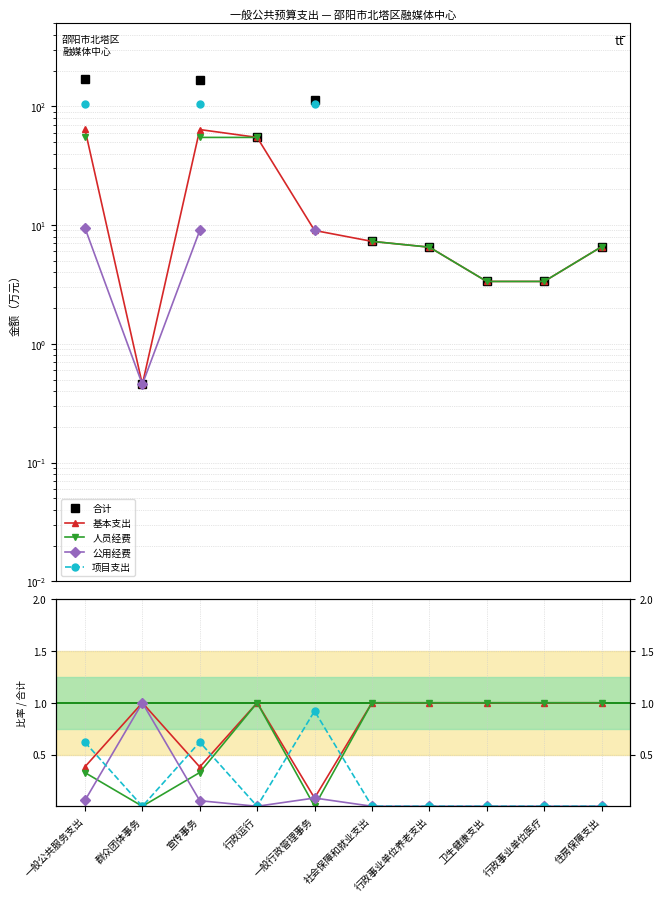

What are all the series names shown in the legend?

合计, 基本支出, 人员经费, 公用经费, 项目支出